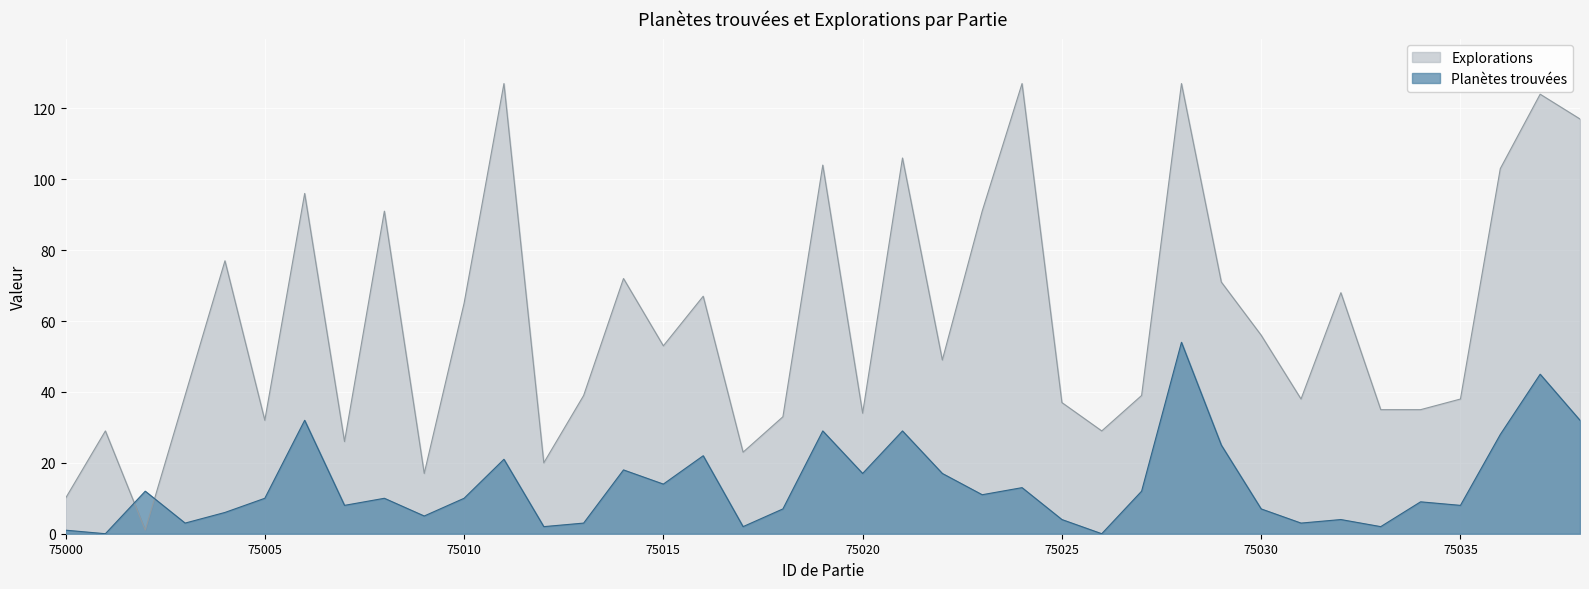

At 75014, list the series in order from smallest to largest.

Planètes trouvées, Explorations